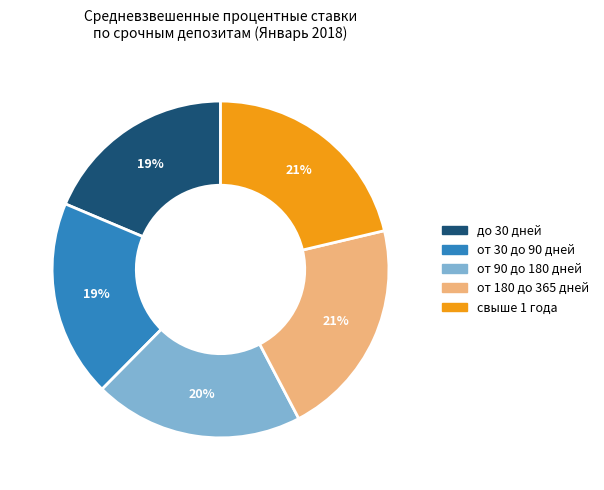

Is it true that свыше 1 года is 34% of the pie?

False